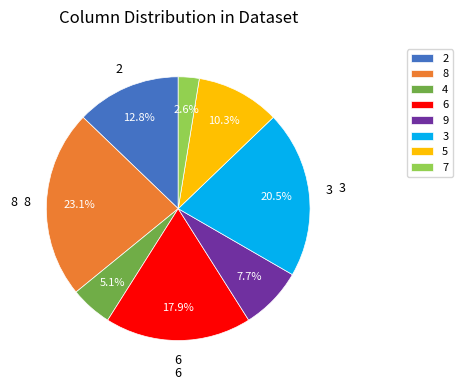

Count the number of slices in the pie.

8